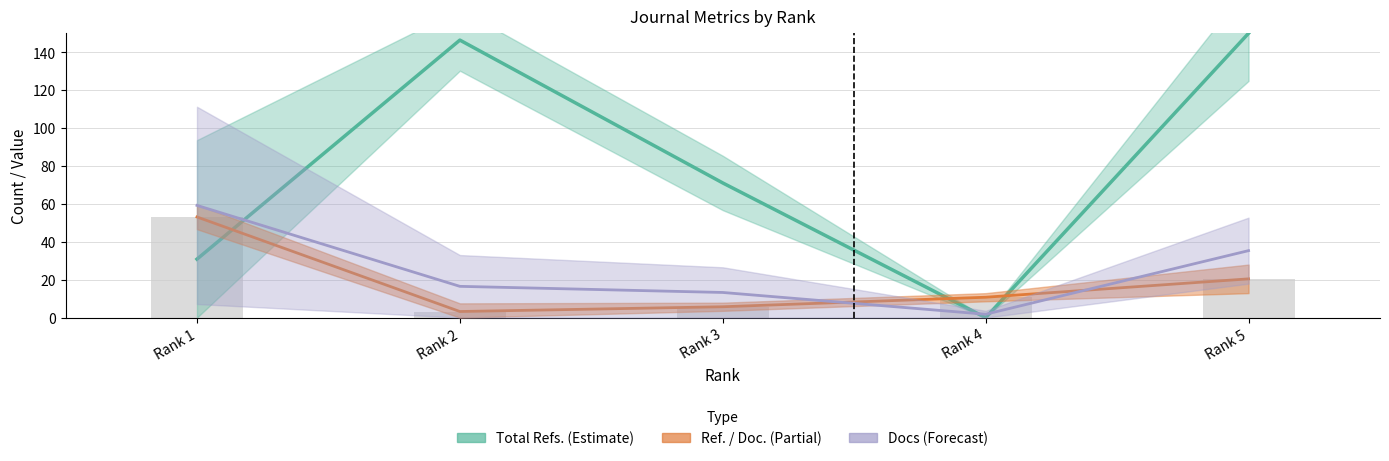

Which series changed the most between Rank 3 and Rank 5?

Total Refs. (Estimate)